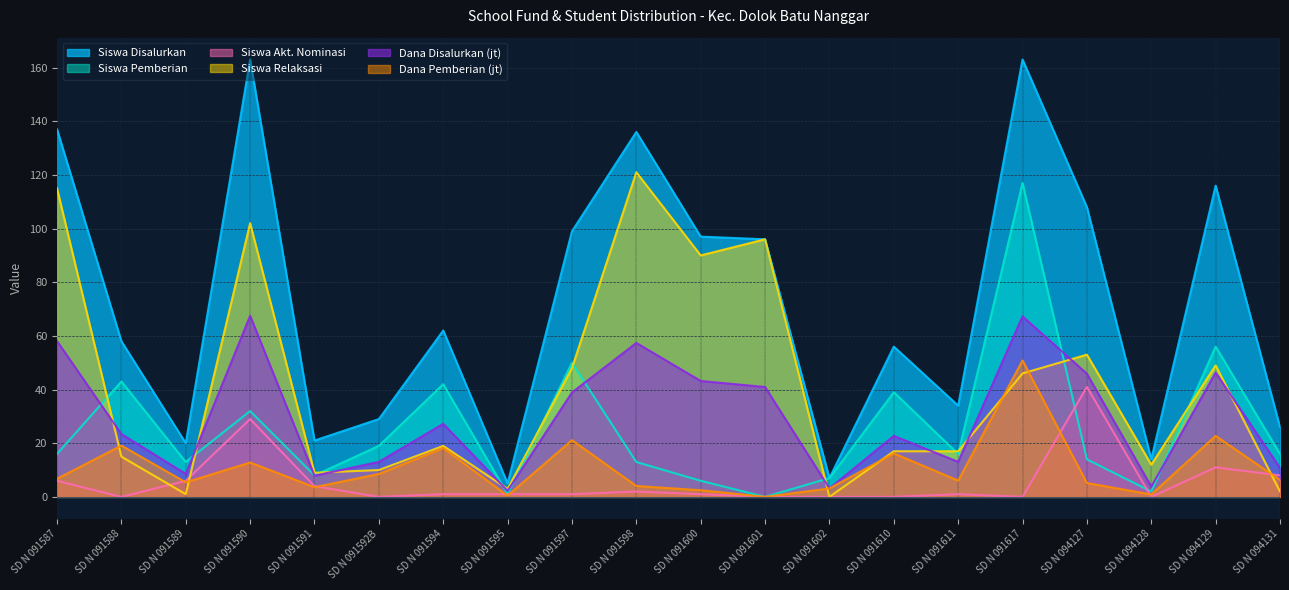

What is the value of the Siswa Pemberian point at the 20th from the left?

16.0